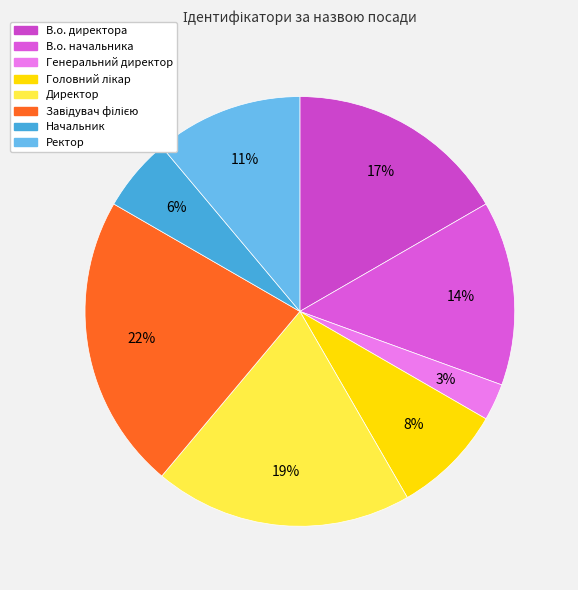

Which slice is the largest?

Завідувач філією